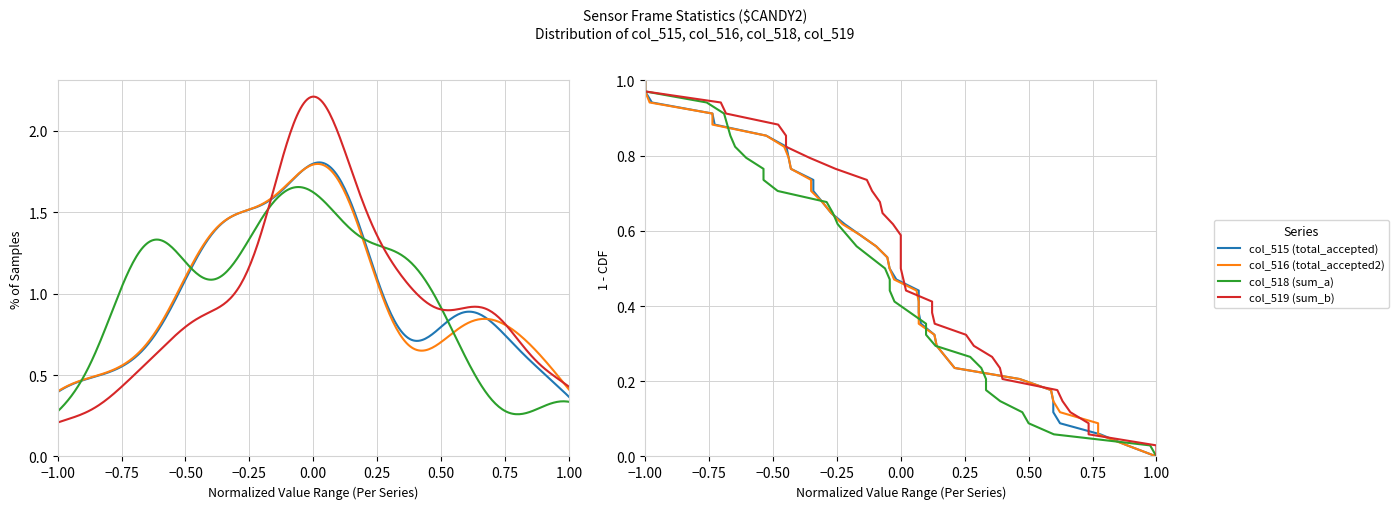

True or false: col_516 (total_accepted2) and col_515 (total_accepted) cross at least once.

False